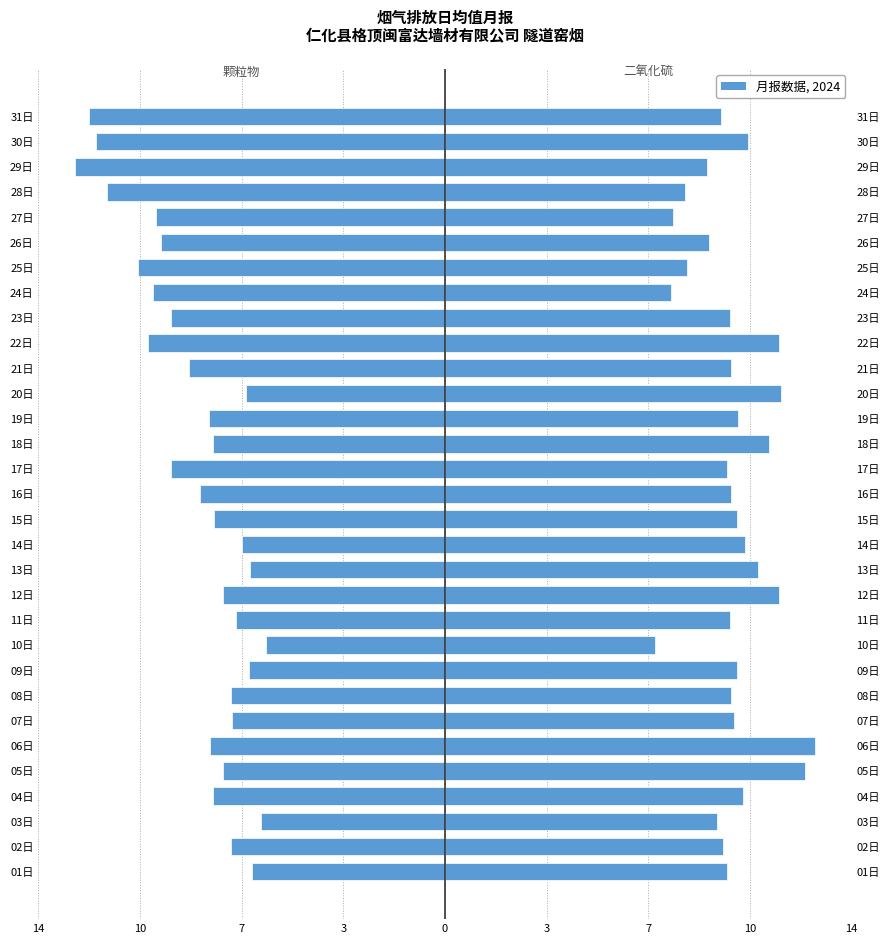

At how many categories does at least one series exceed -8?

31